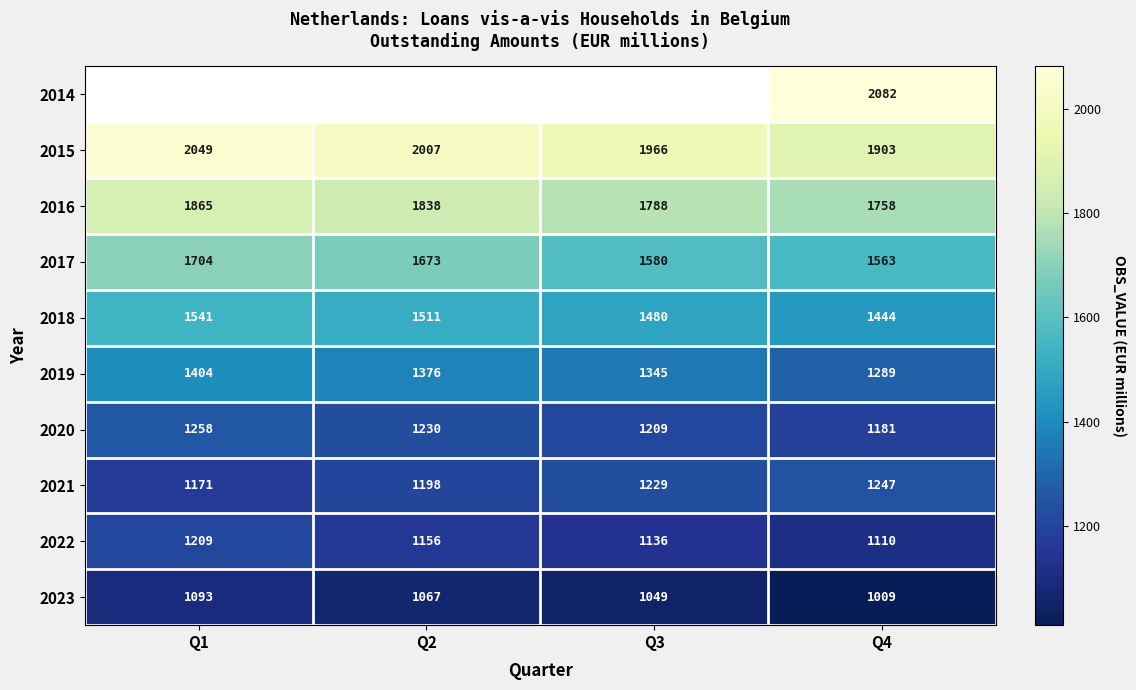

Is the value of 2020 at Q4 greater than the value of 2015 at Q4?

No